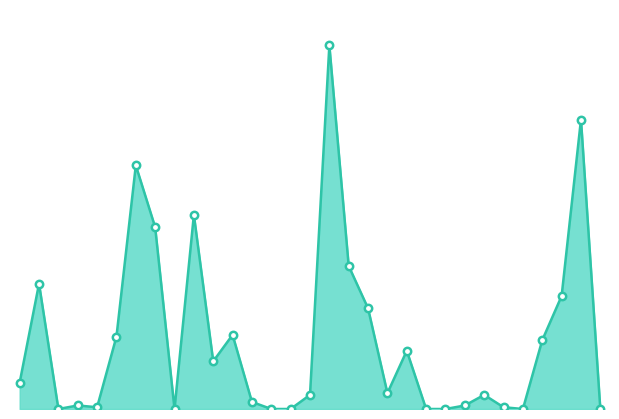

How many lines are shown in the chart?

1